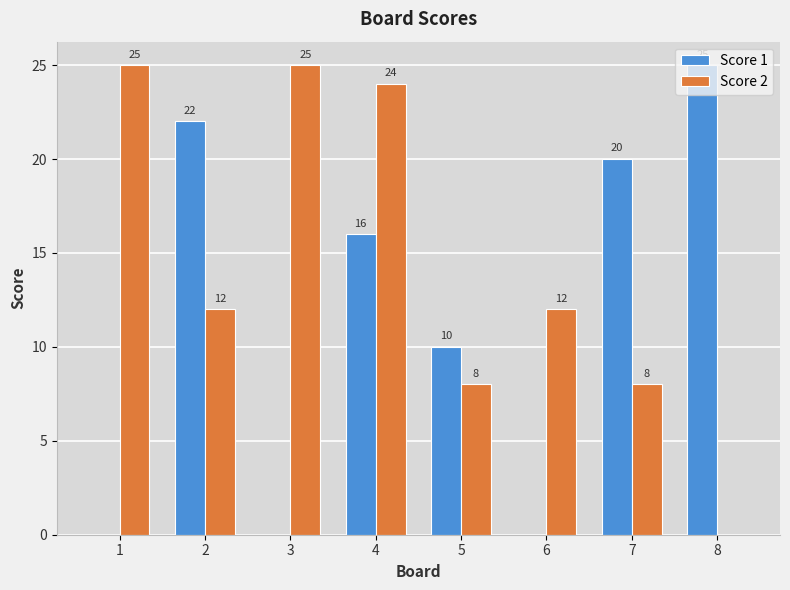

What is the greatest value displayed?

25